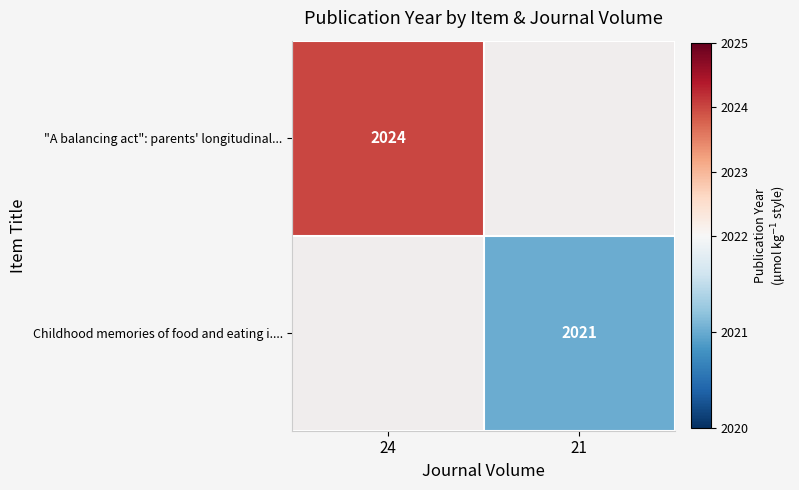

The Childhood memories of food and eating i.... series shows 2021 at 21. True or false?

True